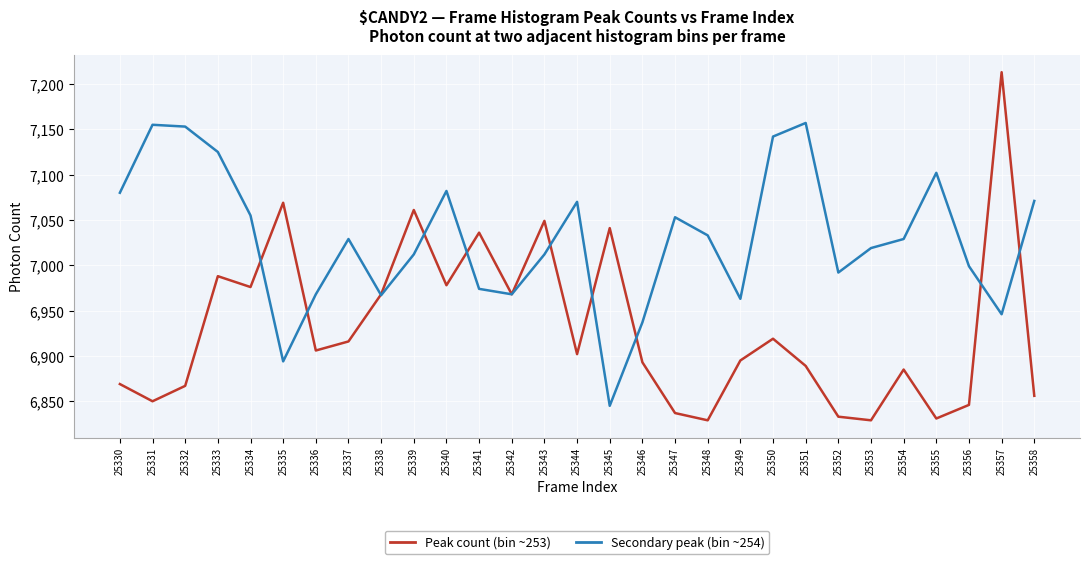

Rank the series by their maximum value, from highest to lowest.

Peak count (bin ~253), Secondary peak (bin ~254)